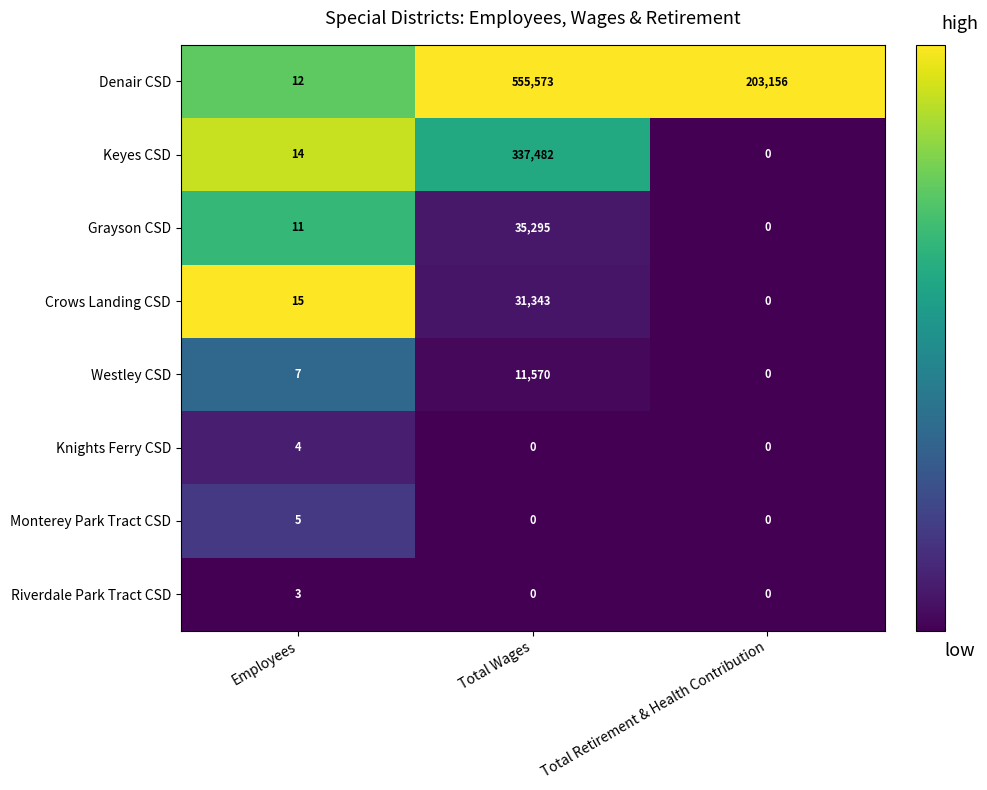

At Employees, list the series in order from smallest to largest.

Riverdale Park Tract CSD, Knights Ferry CSD, Monterey Park Tract CSD, Westley CSD, Grayson CSD, Denair CSD, Keyes CSD, Crows Landing CSD